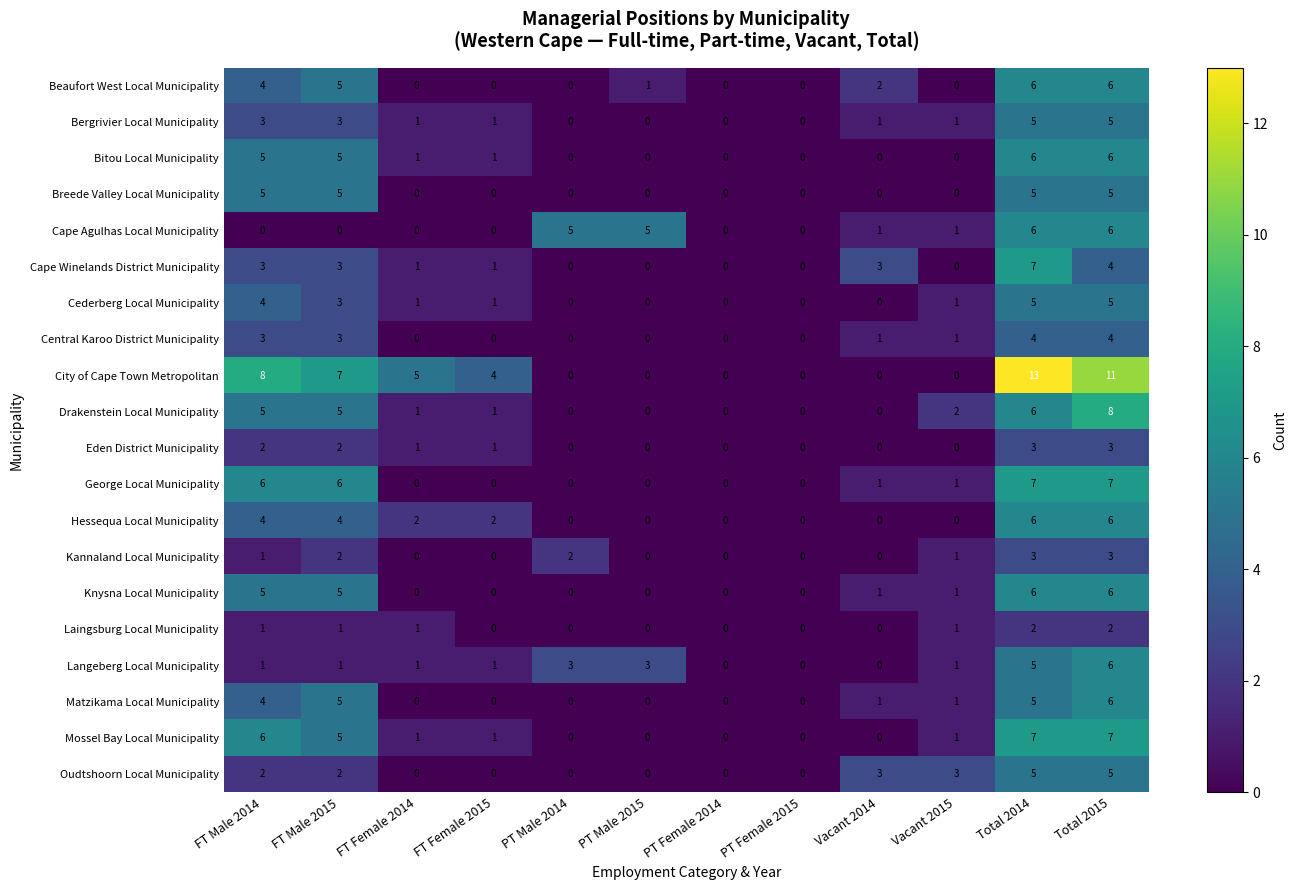

At which category is the sum across all series the highest?

Total 2014